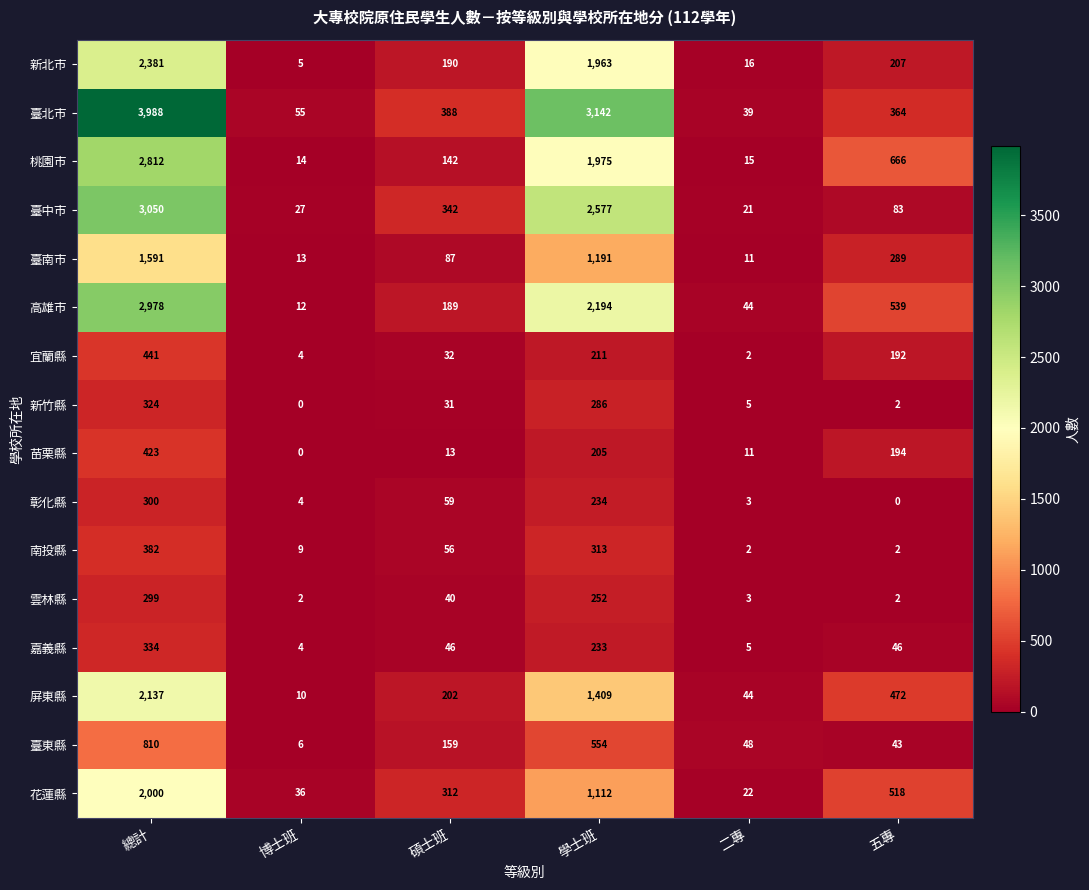

What is the total value across all series at 碩士班?

2288